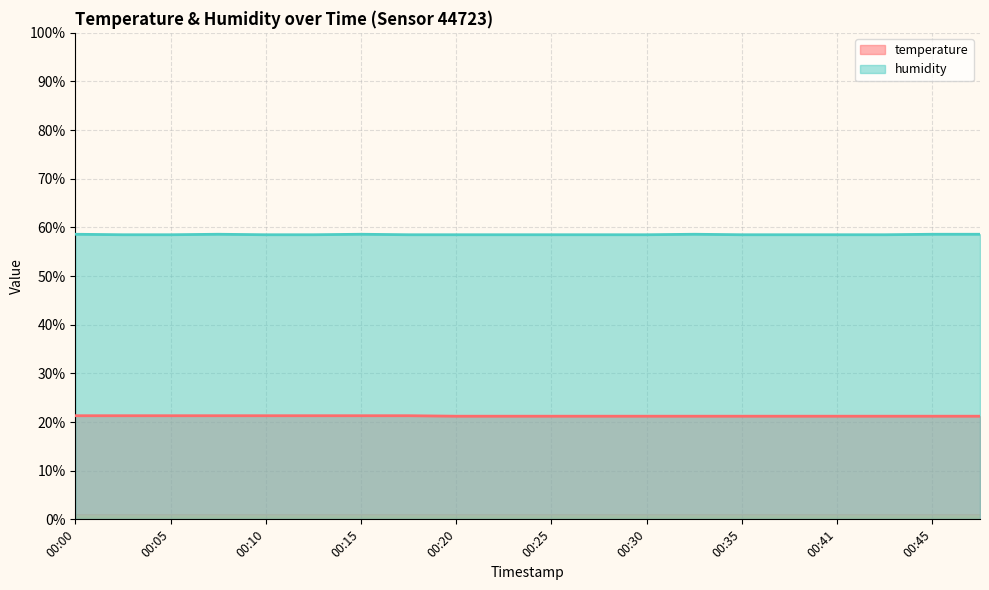

True or false: temperature has a value of 21.2 at 00:35.

True